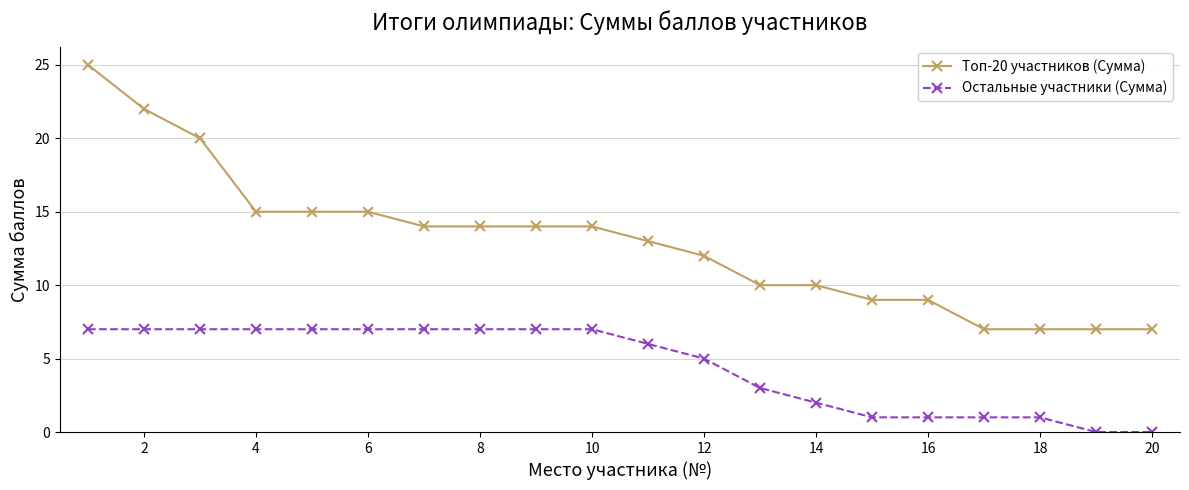

True or false: Остальные участники (Сумма) and Топ-20 участников (Сумма) intersect in this chart.

False